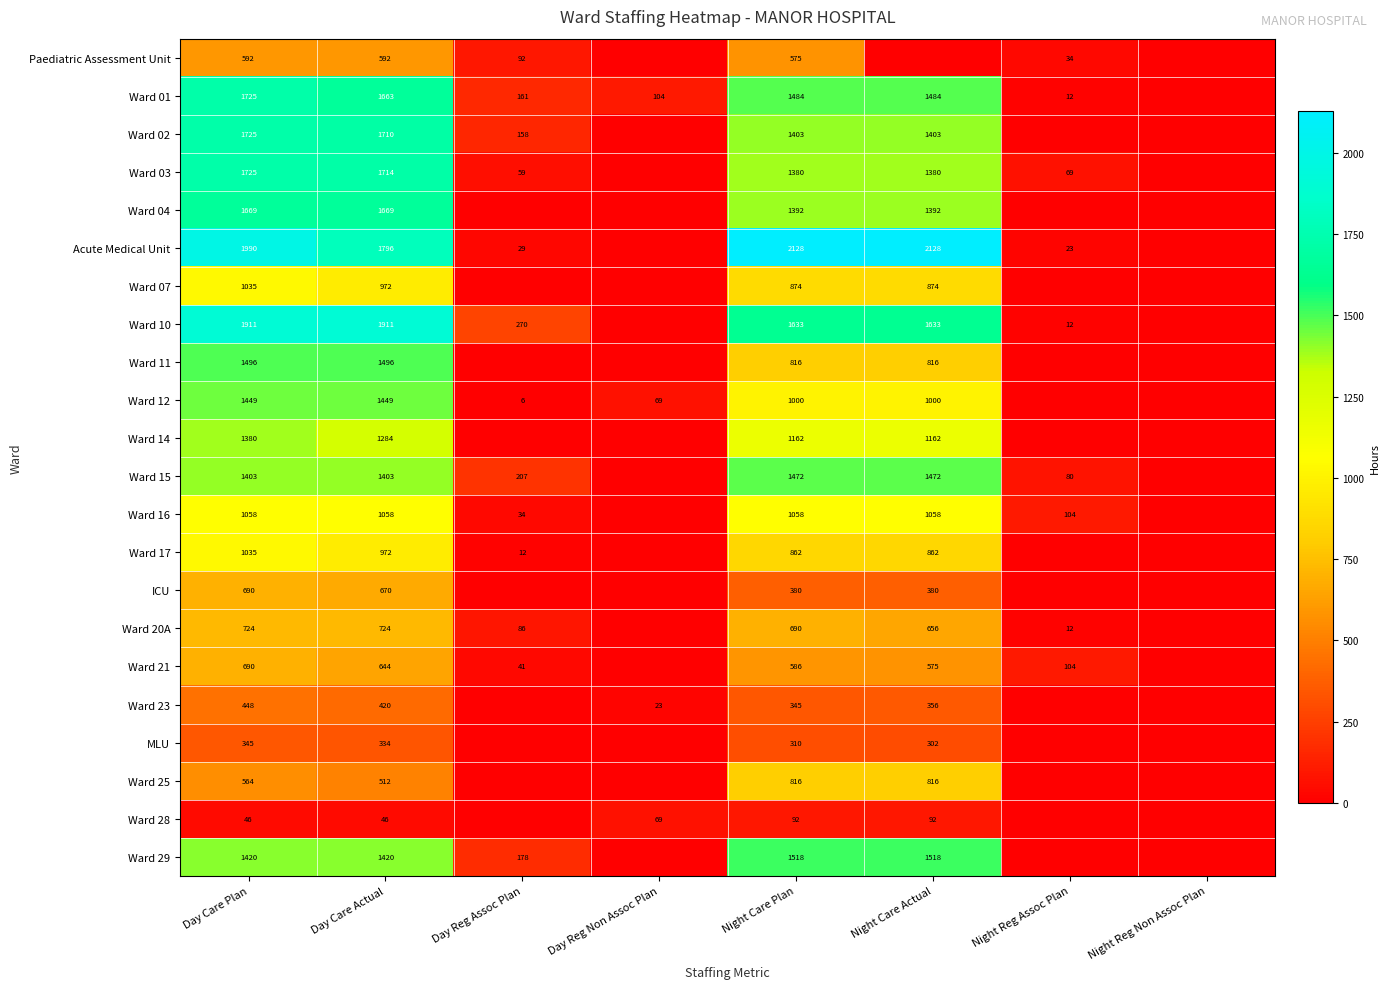

What is the total value across all series at Day Care Actual?

24459